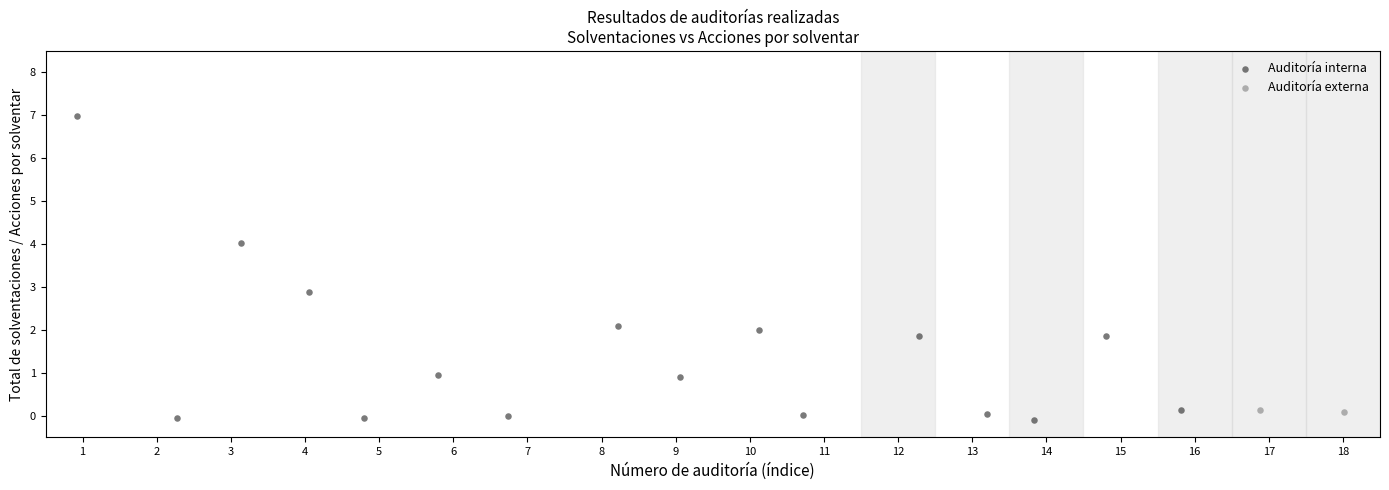

What are all the series names shown in the legend?

Auditoría interna, Auditoría externa